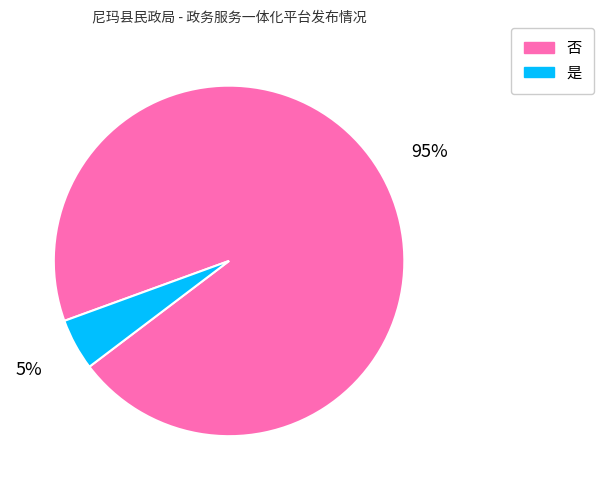

True or false: 否 accounts for 80% of the total.

False